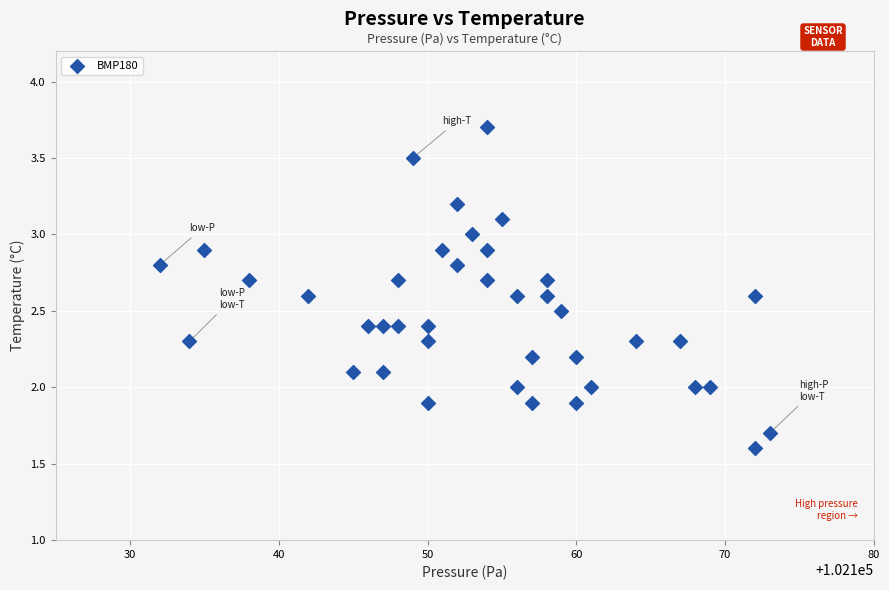

What is the range of Y values (max minus min)?

2.1